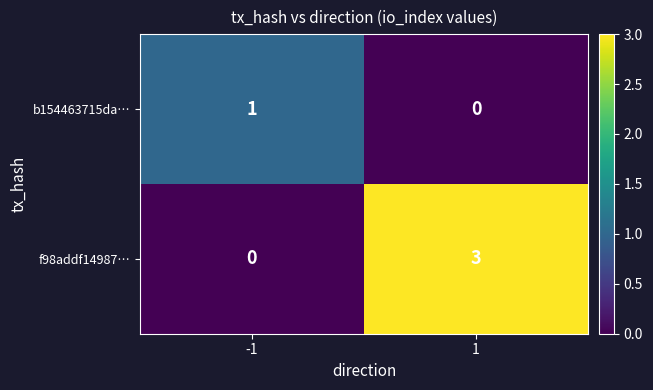

What is the sum of the f98addf14987… values at 1 and -1?

3